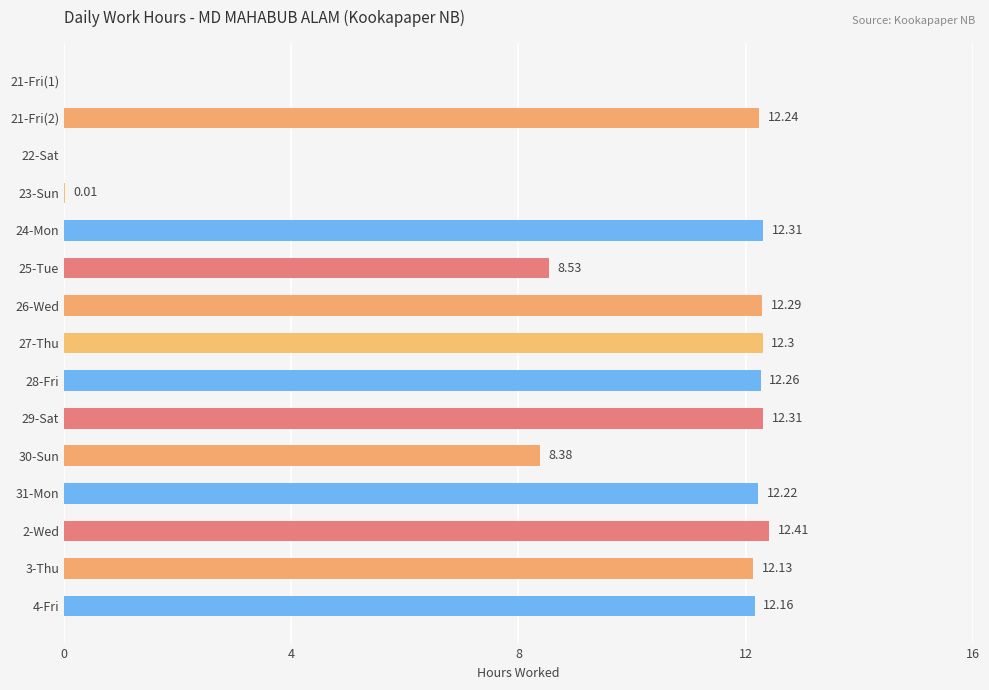

What is the change in value from 23-Sun to 3-Thu?

+12.1